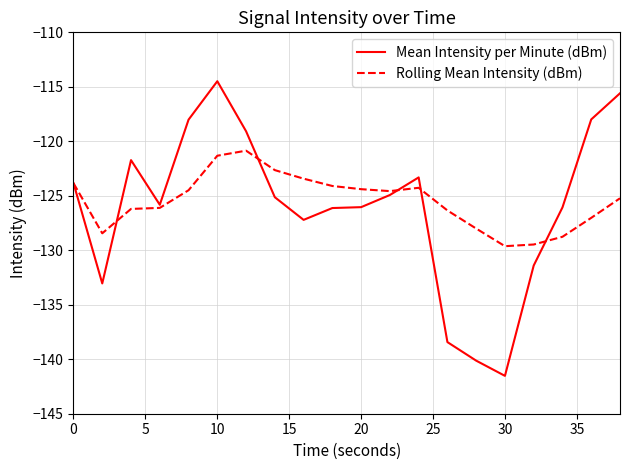

What is the maximum value for Mean Intensity per Minute (dBm)?

-114.5